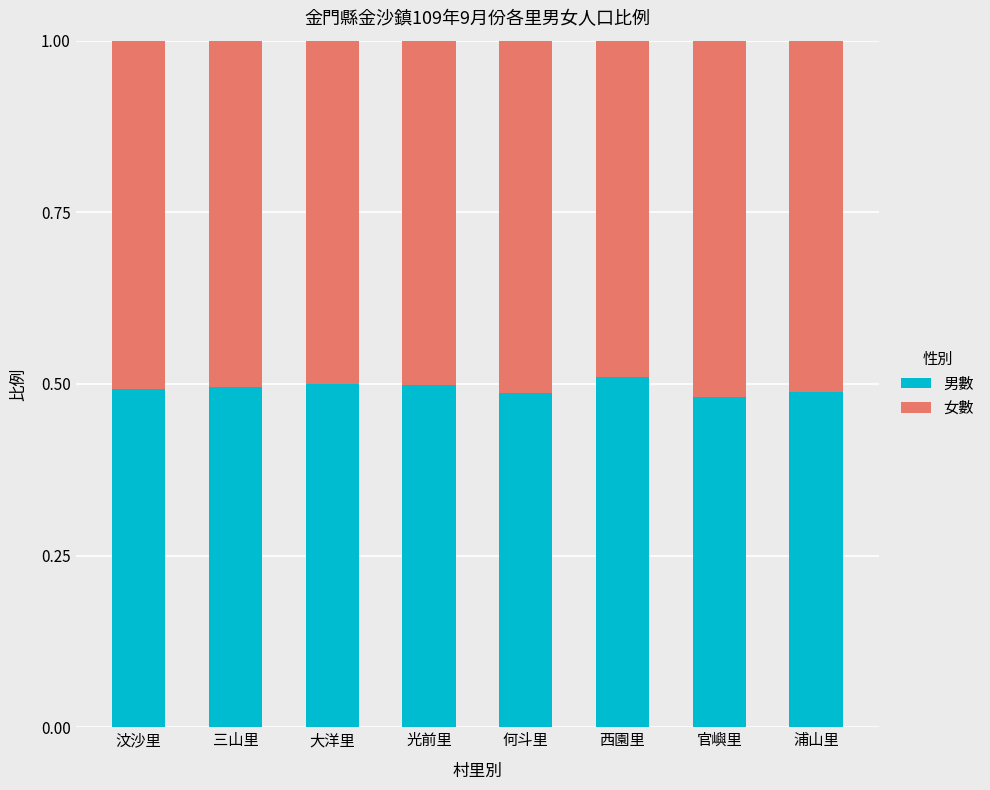

How many 男數 values are between 0 and 1?

8